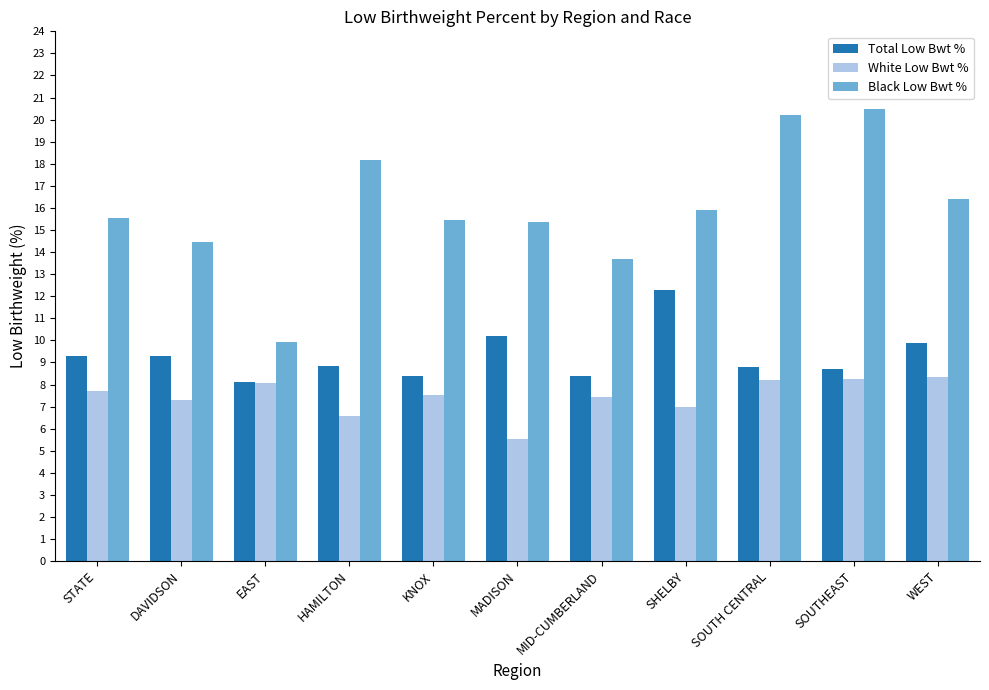

What is the maximum value for Black Low Bwt %?

20.5